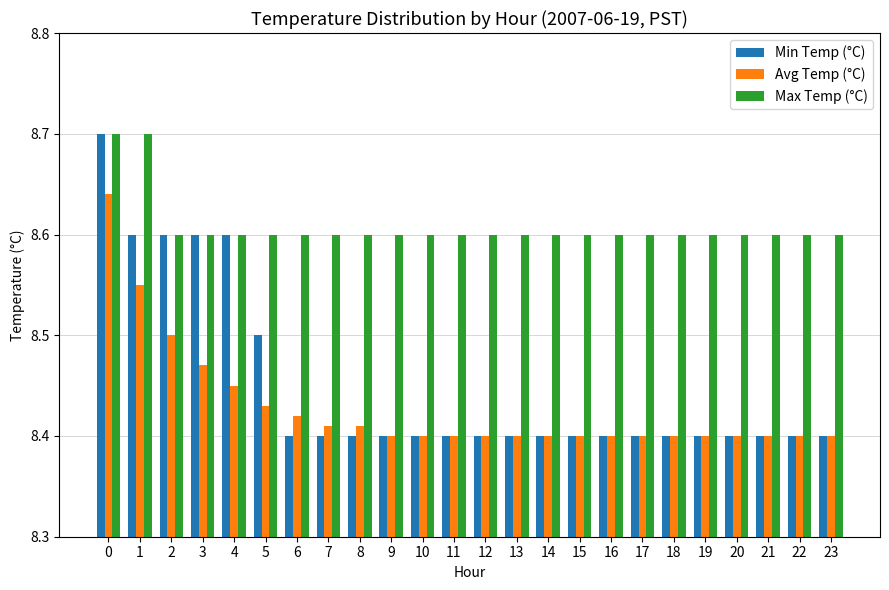

Which series changed the most between 8 and 16?

Avg Temp (°C)